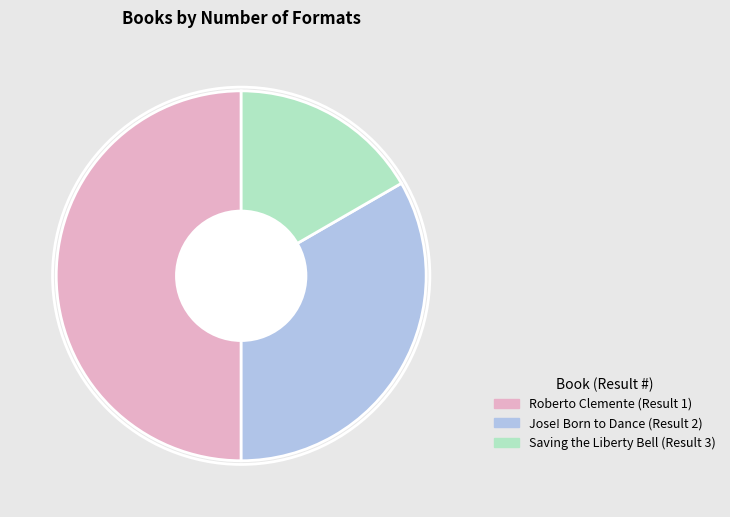

Is Jose! Born to Dance (Result 2) the majority of the pie?

No